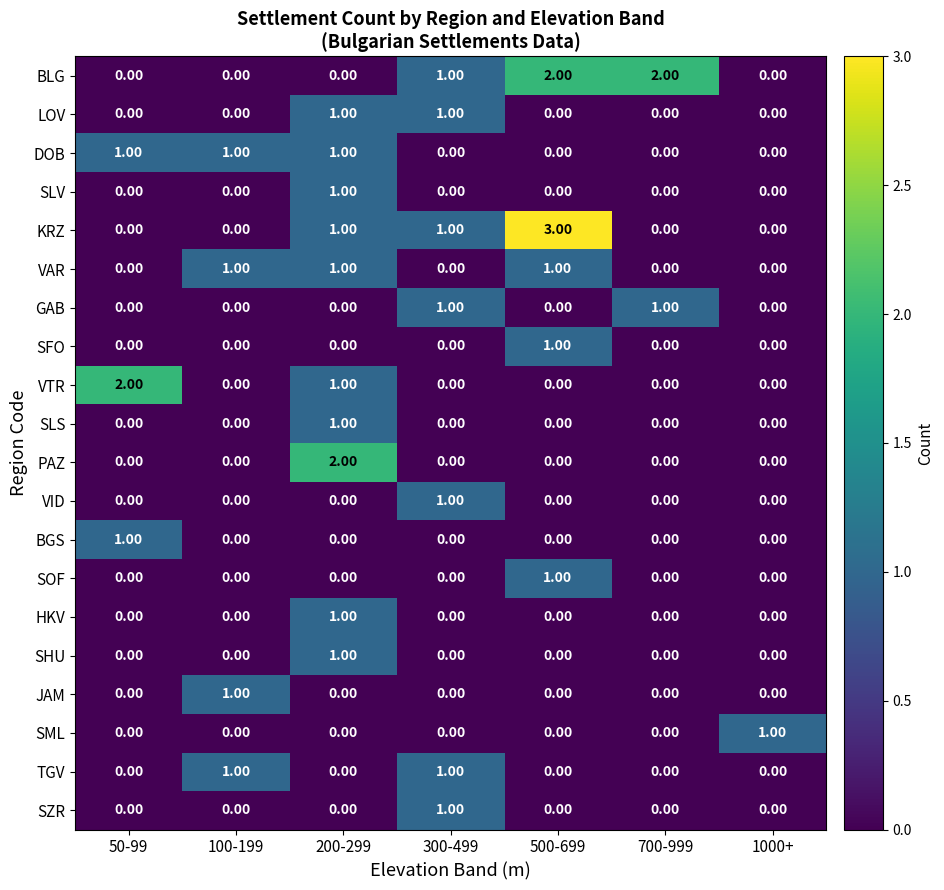

What is the total value across all series at 50-99?

4